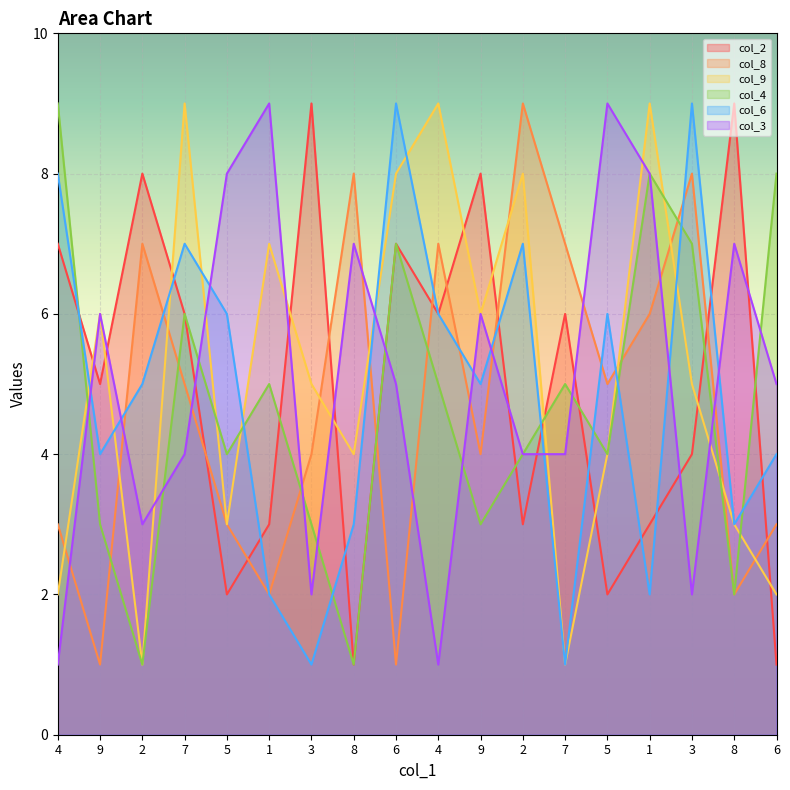

True or false: col_9 has a value of 3 at 8.

False